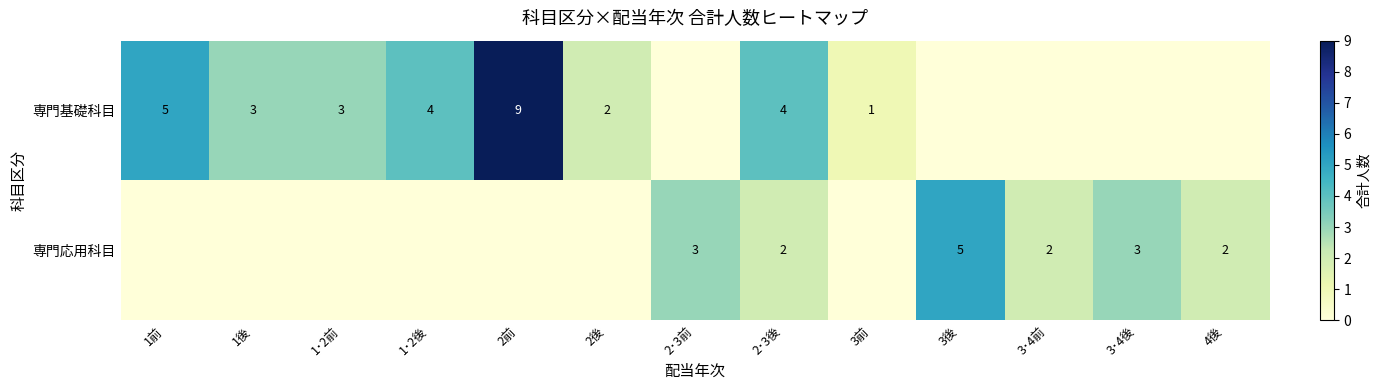

Is it true that 専門基礎科目 equals 4 at 2･3後?

True